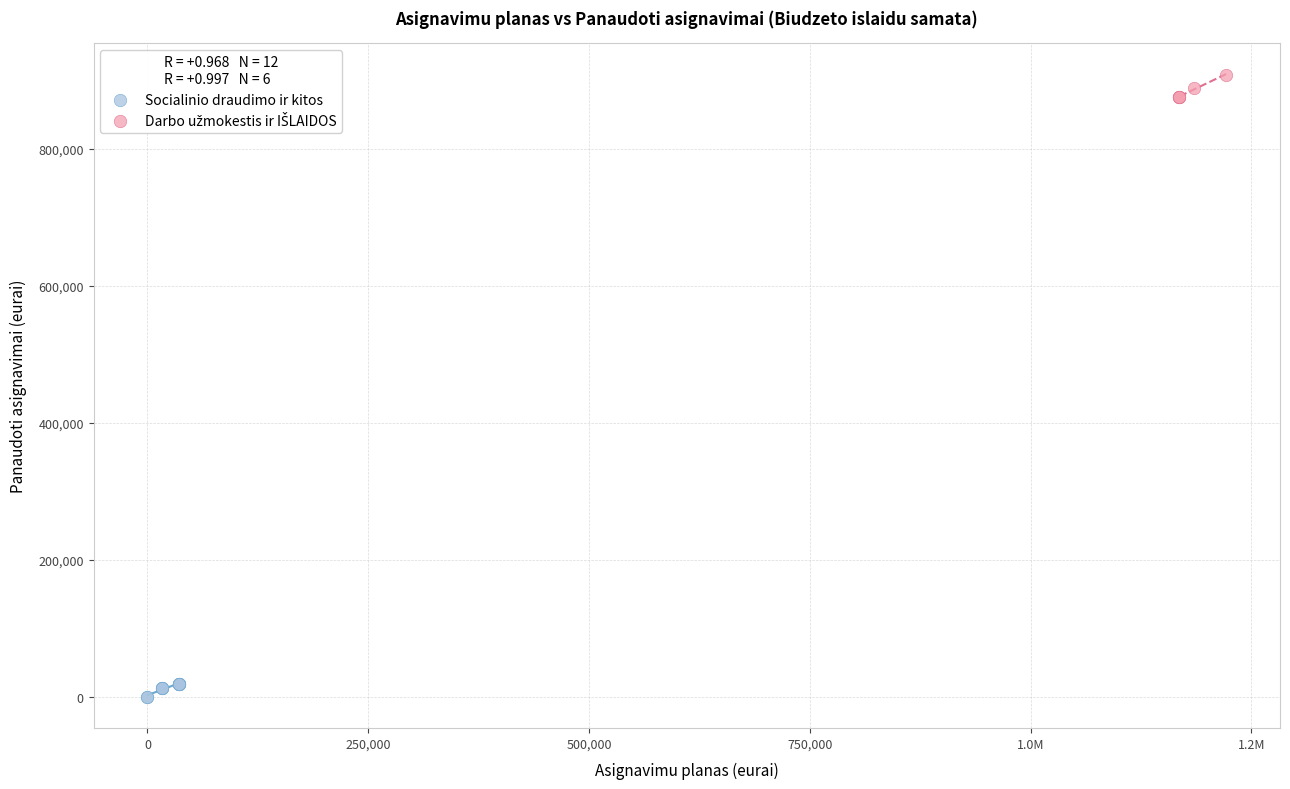

Which series contains the lowest Y value?

Socialinio draudimo ir kitos